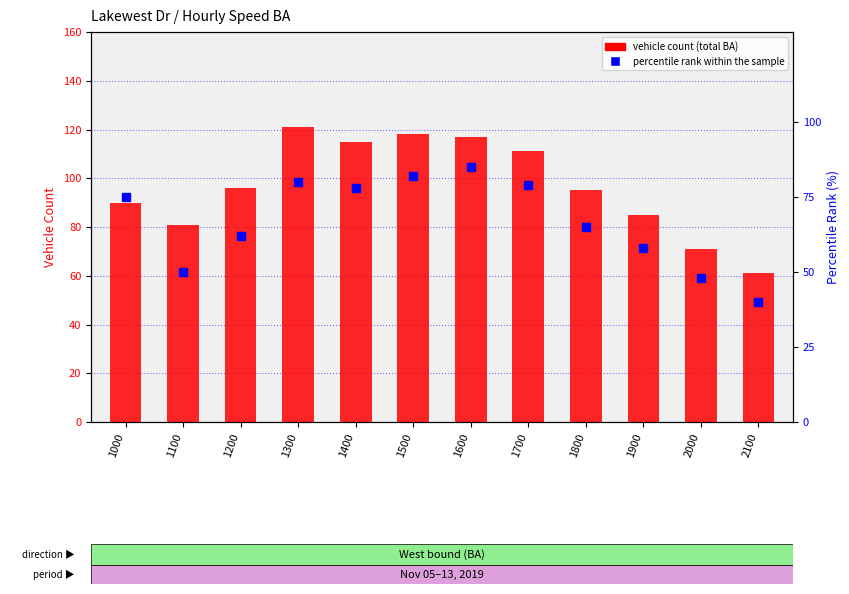

Reading left to right, transcribe all the data shown in this chart.

vehicle count (total BA): 90	81	96	121	115	118	117	111	95	85	71	61
percentile rank within the sample: 75	50	62	80	78	82	85	79	65	58	48	40